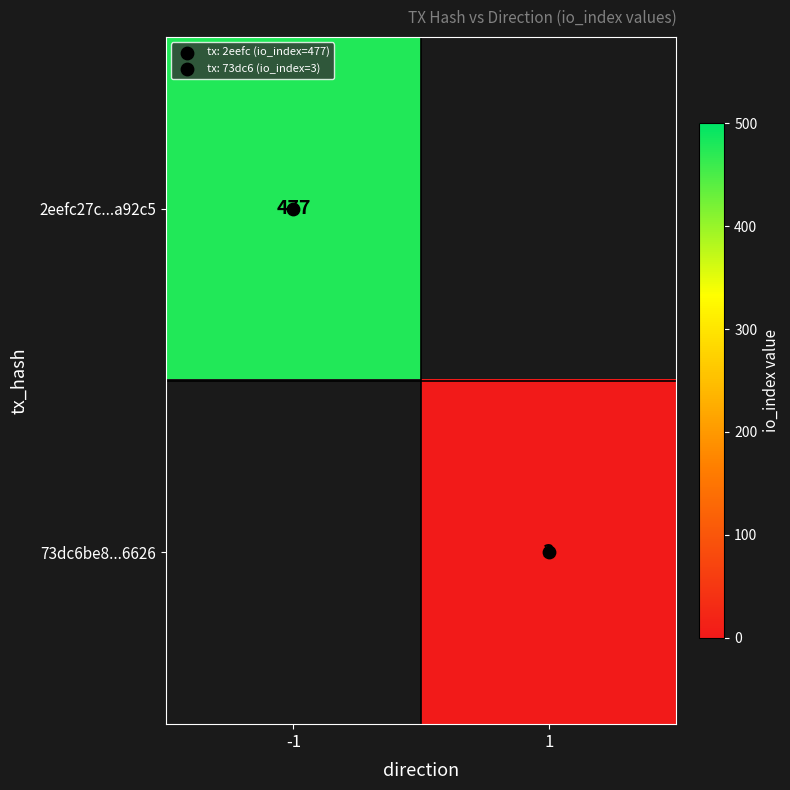

What is the smallest value displayed?

3.0